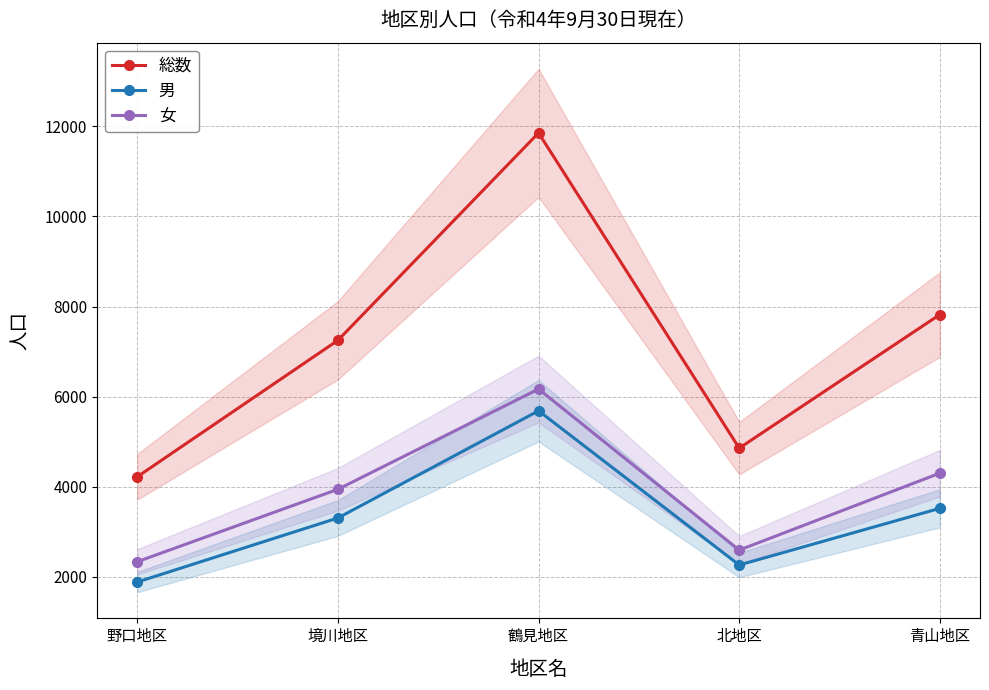

True or false: 総数 has a value of 7823 at 青山地区.

True